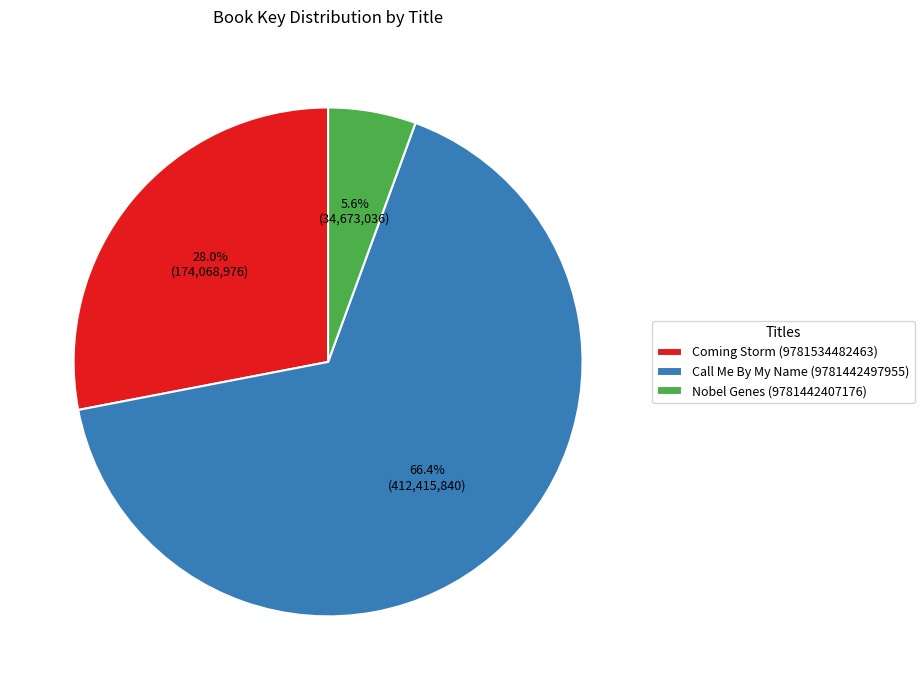

Is there any slice that represents more than half of the pie?

Yes